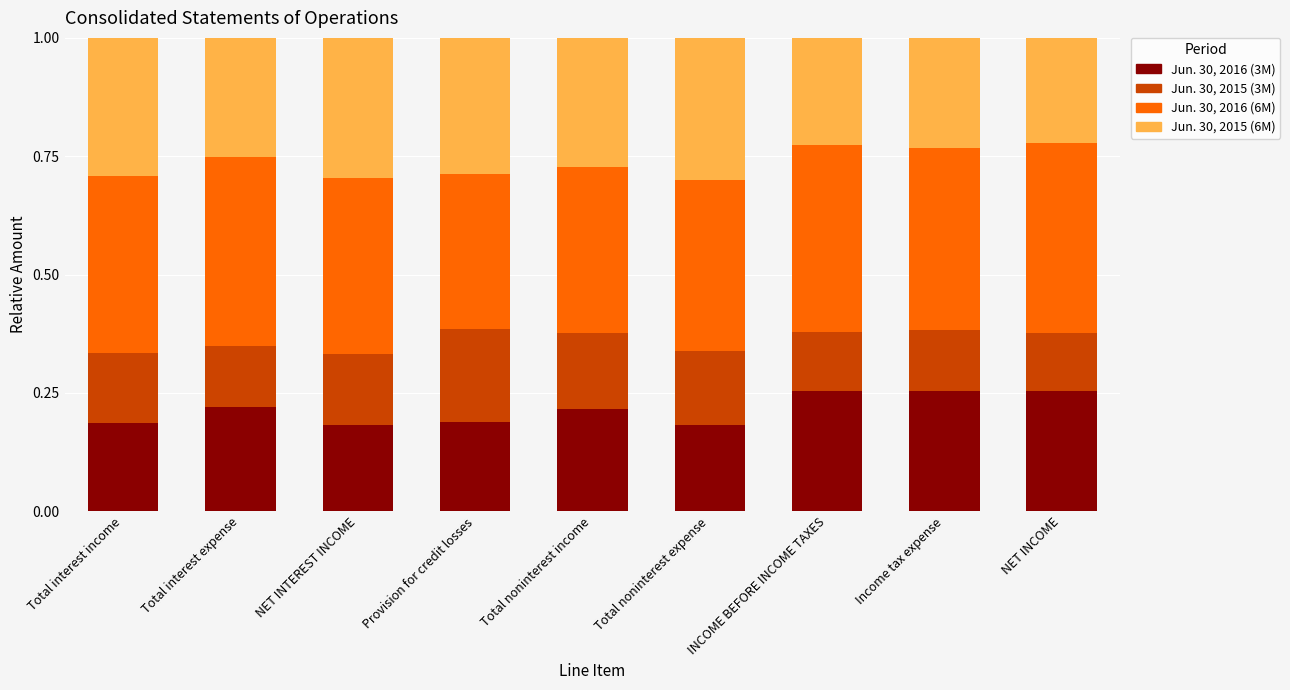

True or false: Jun. 30, 2016 (3M) has a value of 0.3 at NET INTEREST INCOME.

False